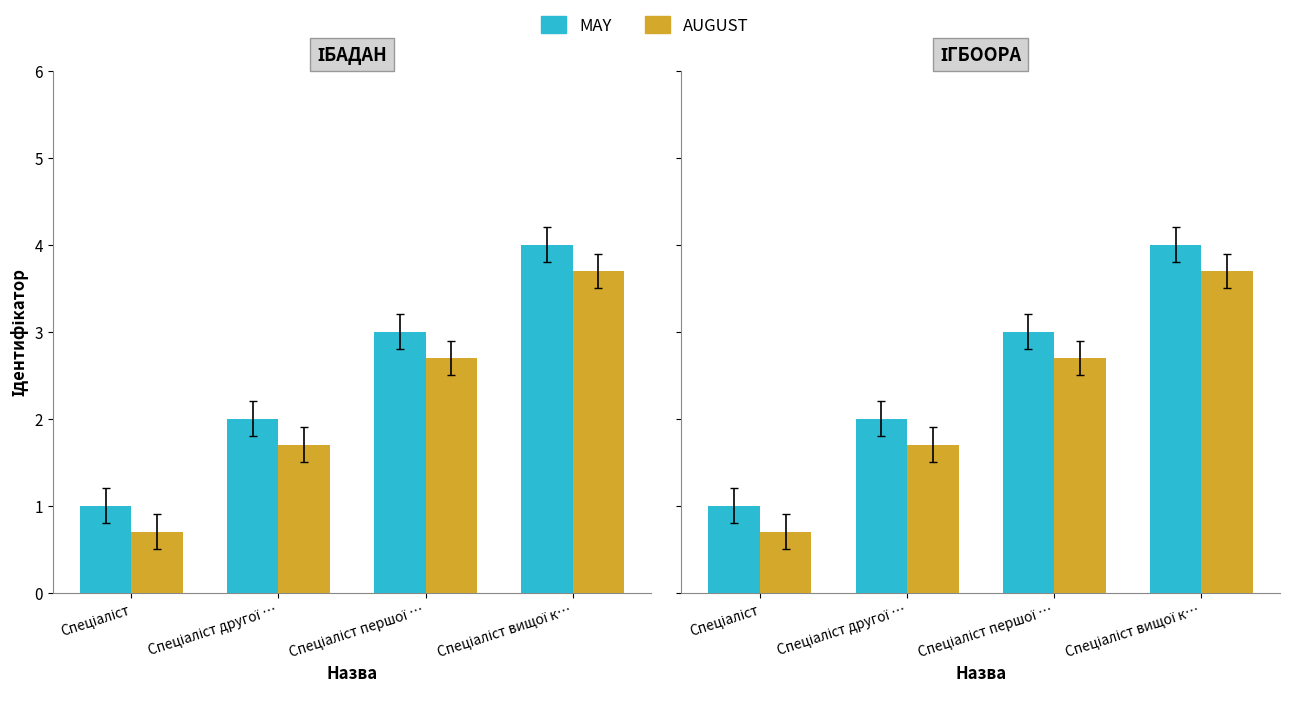

List the series in order of their overall mean, highest first.

MAY, AUGUST